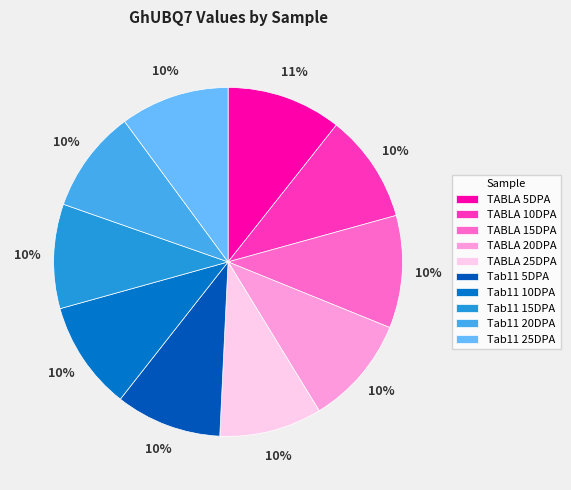

Is there any slice that represents more than half of the pie?

No